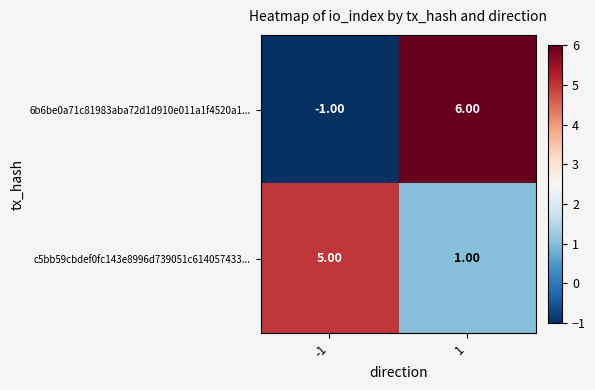

How many data points does each series have?

2